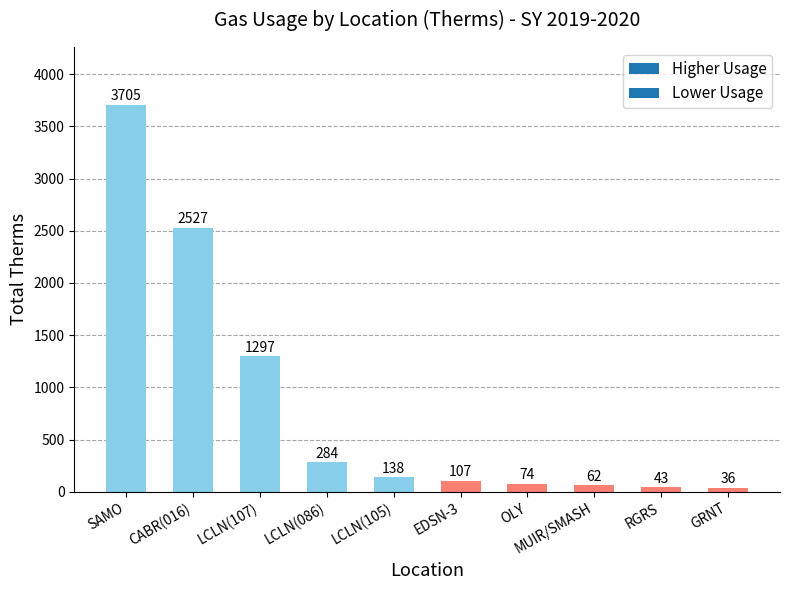

Does the chart contain any negative values?

No